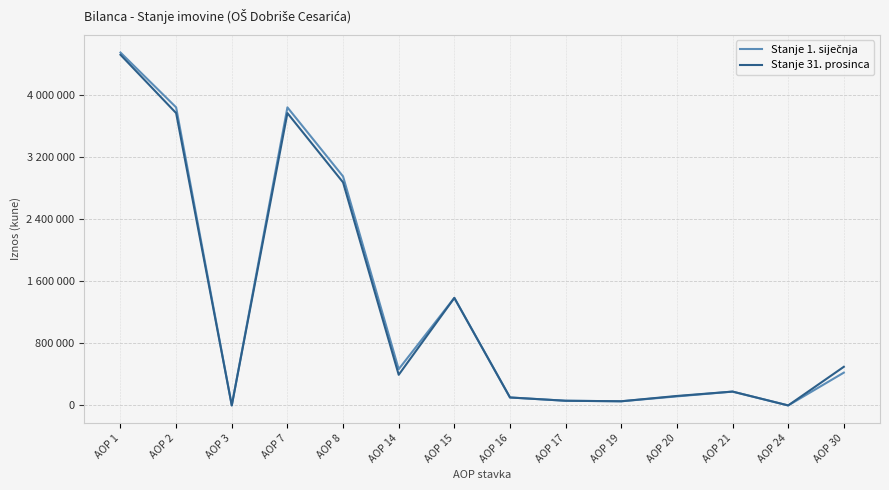

How many interior local peaks does the Stanje 1. siječnja series have?

3